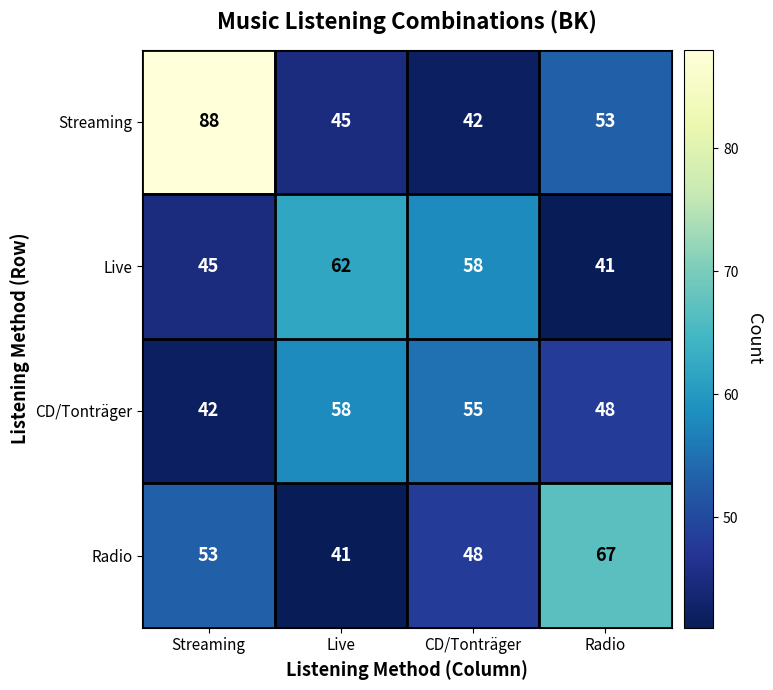

Count the CD/Tonträger values in the range 48 to 58.

3